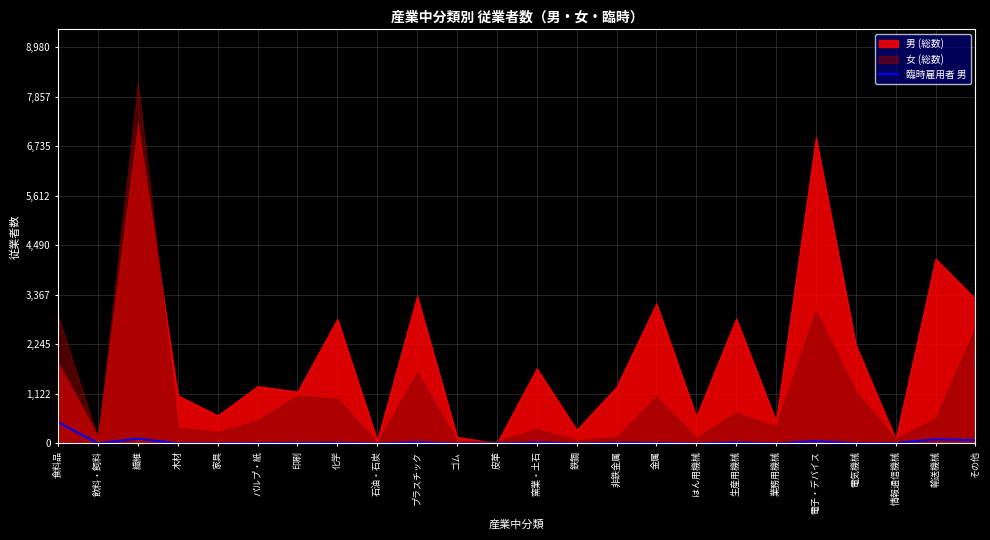

Which has a higher value, 石油・石炭 or その他?

その他